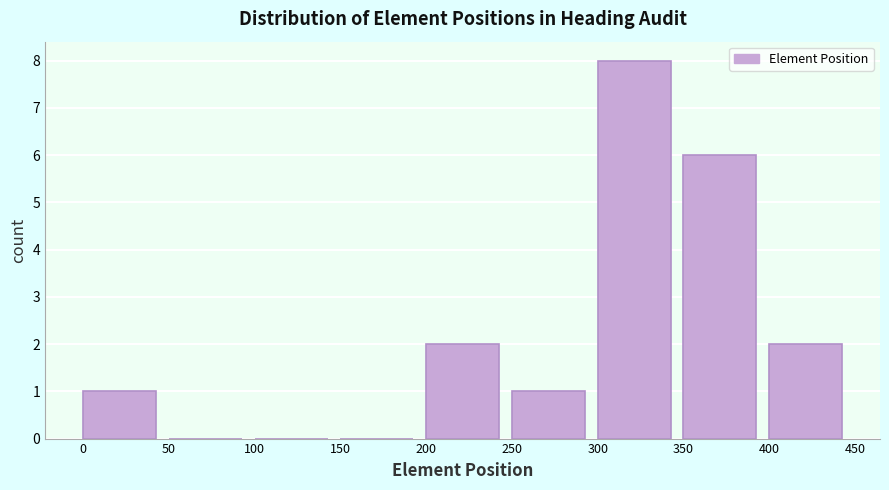

Reading left to right, list every bar in this chart as the range it spans on the x-axis followed by its height. The values are not printed on the chart, so give them approximately, as read against the axis.

0 to 50: 1
50 to 100: 0
100 to 150: 0
150 to 200: 0
200 to 250: 2
250 to 300: 1
300 to 350: 8
350 to 400: 6
400 to 450: 2